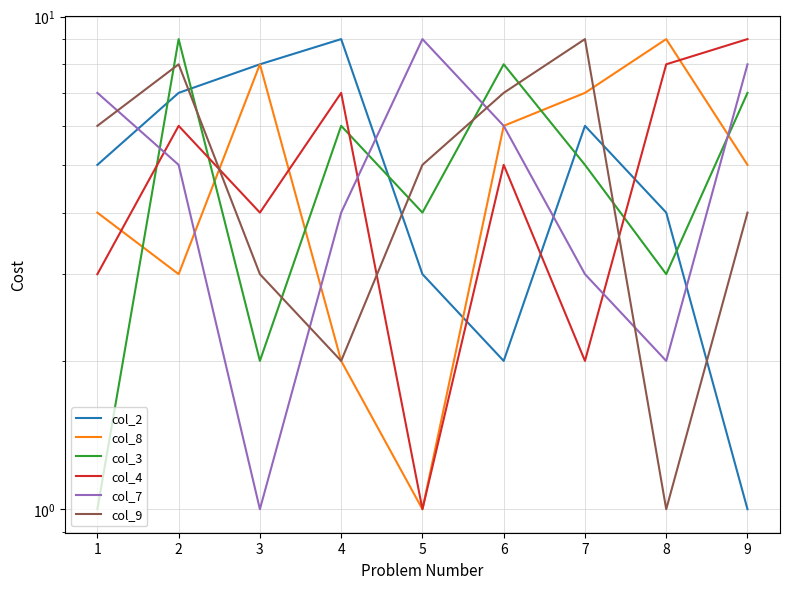

Rank the categories by col_7 value from lowest to highest.

3, 8, 7, 4, 2, 6, 1, 9, 5